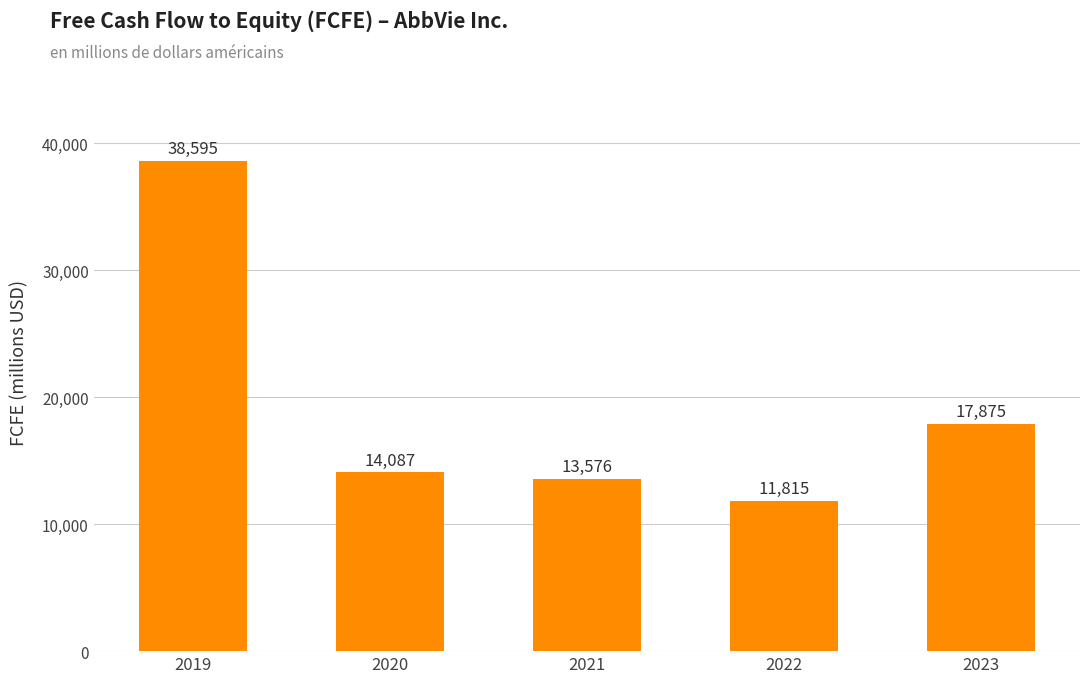

Does the chart contain any negative values?

No